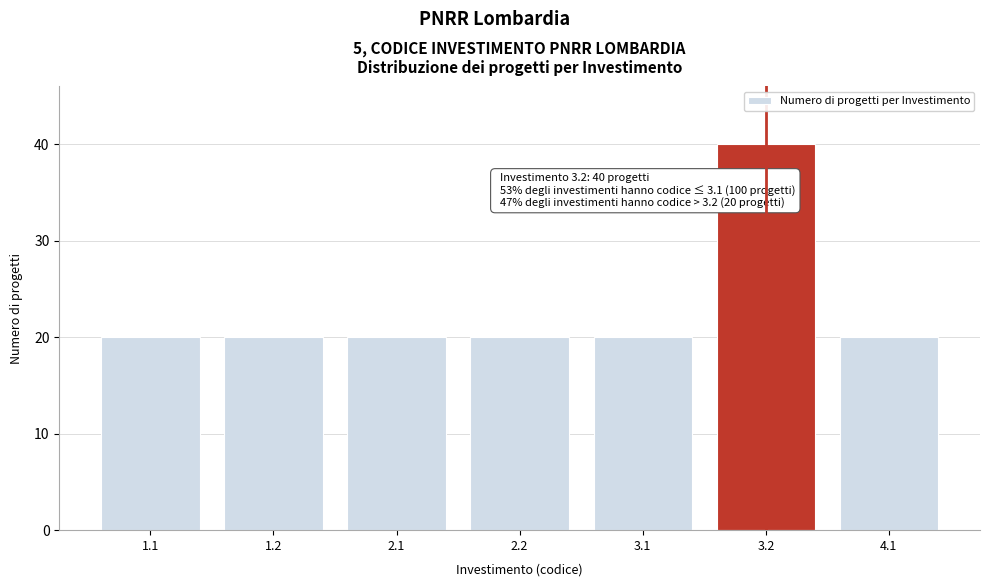

Reading left to right, list all the values displayed in this chart.

1.1=20	1.2=20	2.1=20	2.2=20	3.1=20	3.2=40	4.1=20